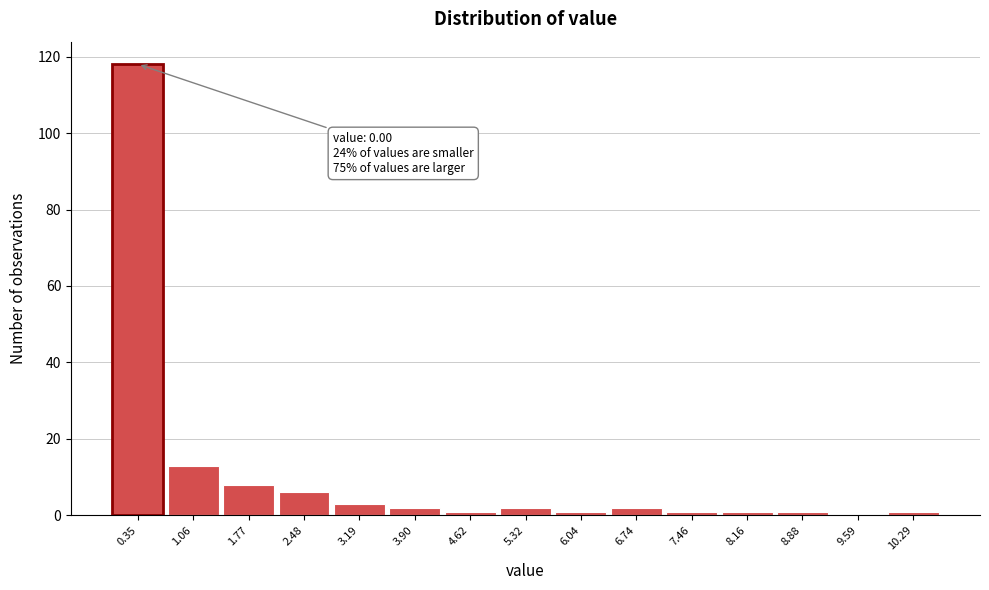

Over which range of the x-axis is the bar tallest?

0.00 to 0.71